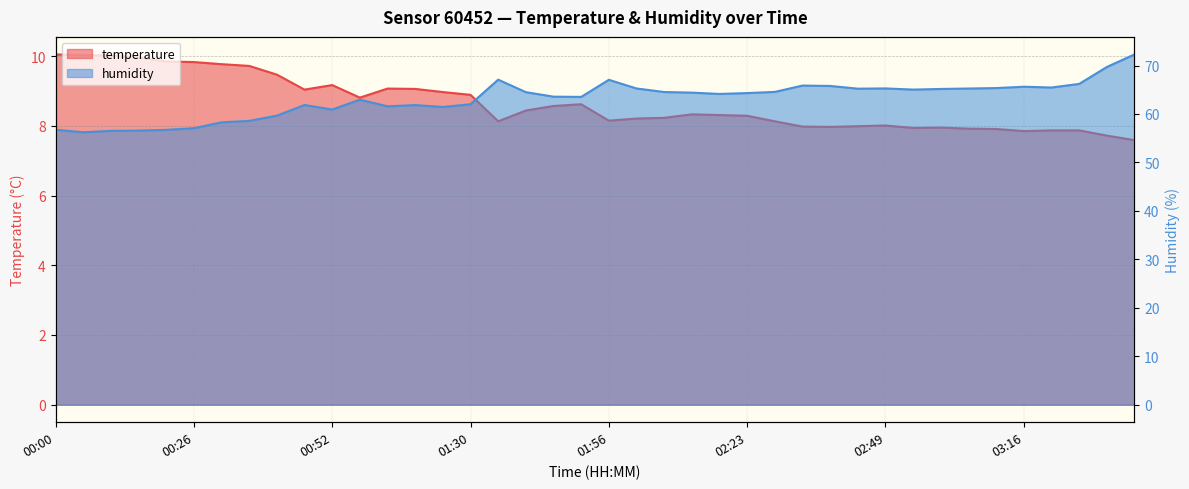

How many lines are shown in the chart?

2